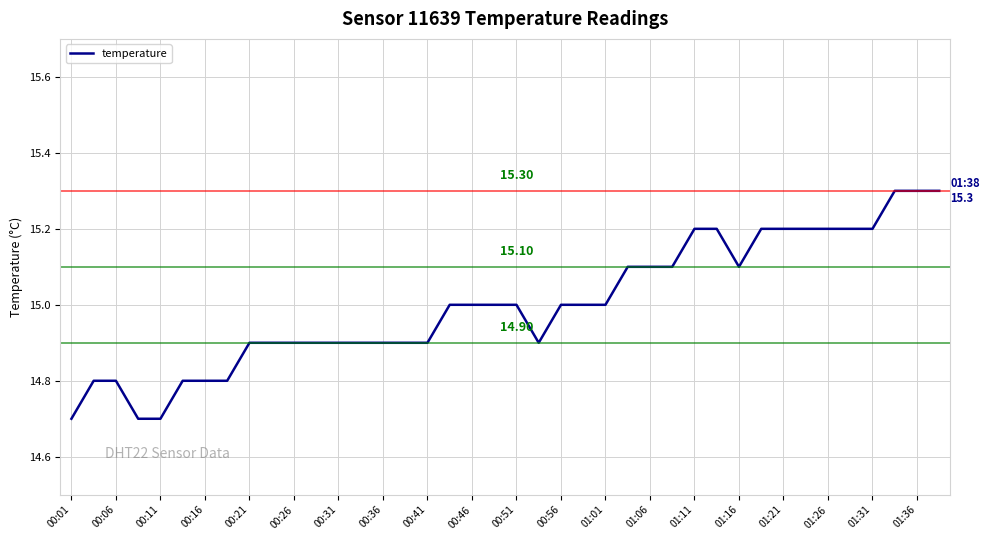

Reading right to left, what are all the values shown in this chart?

15.3	15.3	15.3	15.2	15.2	15.2	15.2	15.2	15.2	15.1	15.2	15.2	15.1	15.1	15.1	15.0	15.0	15.0	14.9	15.0	15.0	15.0	15.0	14.9	14.9	14.9	14.9	14.9	14.9	14.9	14.9	14.9	14.8	14.8	14.8	14.7	14.7	14.8	14.8	14.7